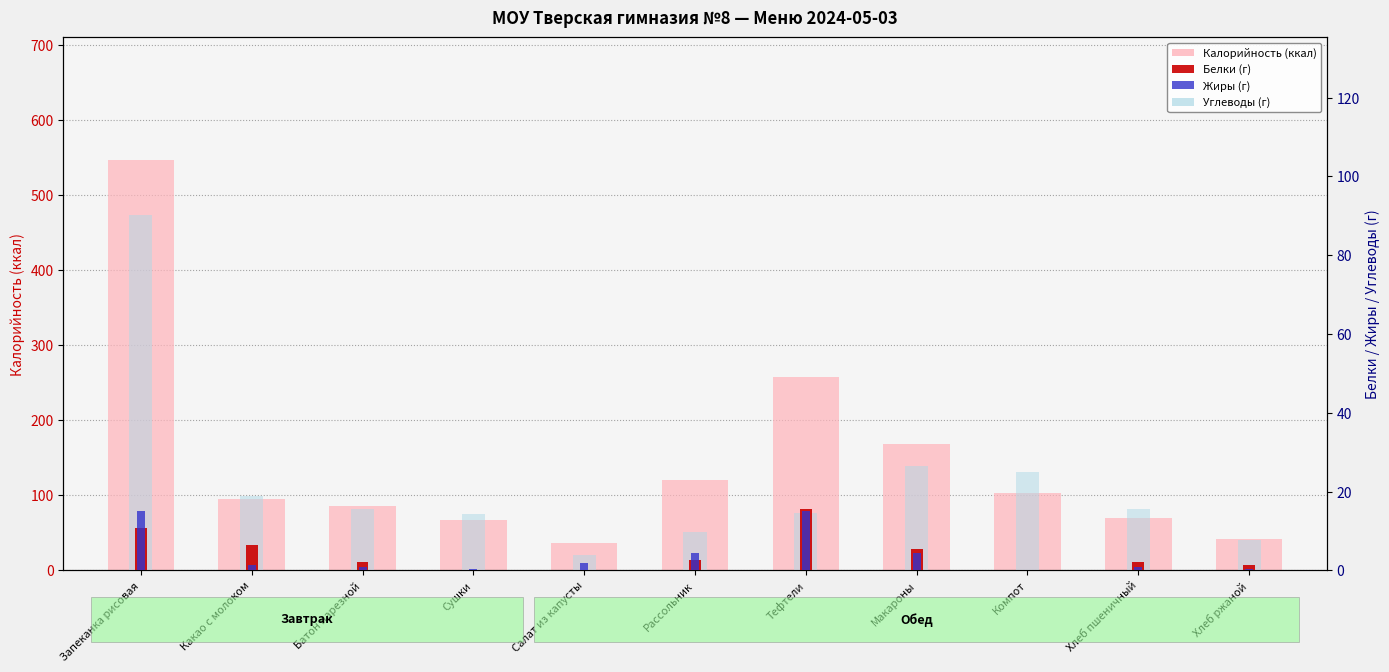

Which series has the largest total across all categories?

Калорийность